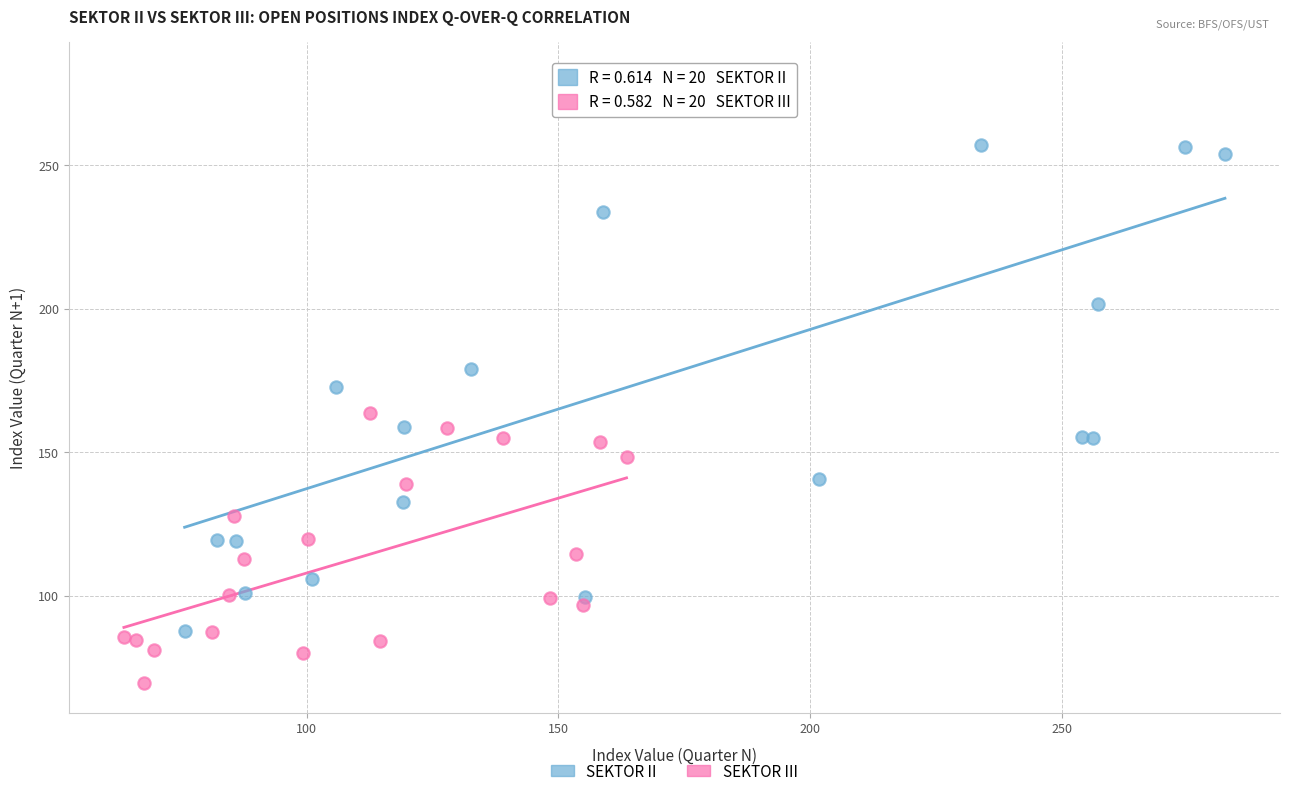

Which series has the widest spread of Y values?

SEKTOR II